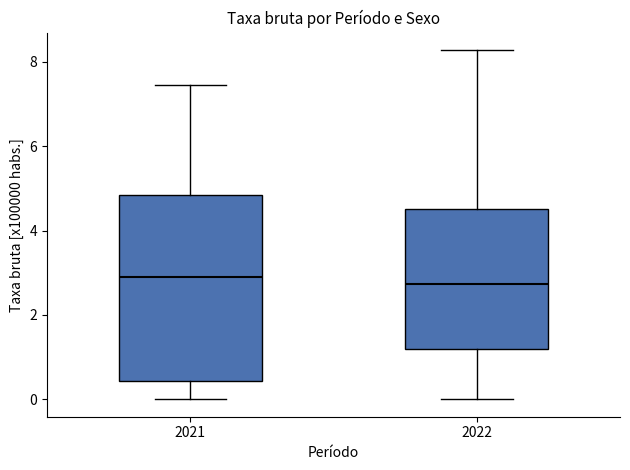

Reading left to right, transcribe this box plot: for each box, give where its median line is, the range the box spans, and where its two whiskers end, as read against the y-axis. The values are not printed on the chart, so give them approximately, as read against the axis.

2021: median 2.8, box 0.4 to 4.8, whiskers 0.0 to 7.4
2022: median 2.8, box 1.2 to 4.6, whiskers 0.0 to 8.2